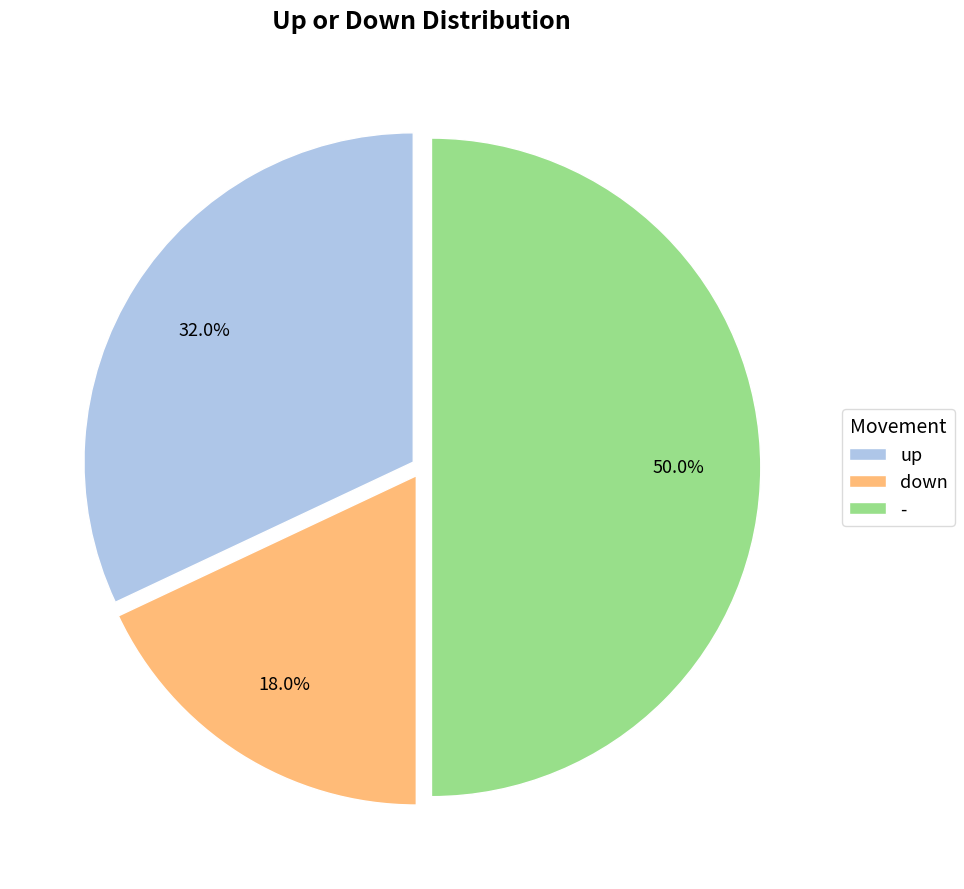

To the nearest percent, what portion does - represent?

50%